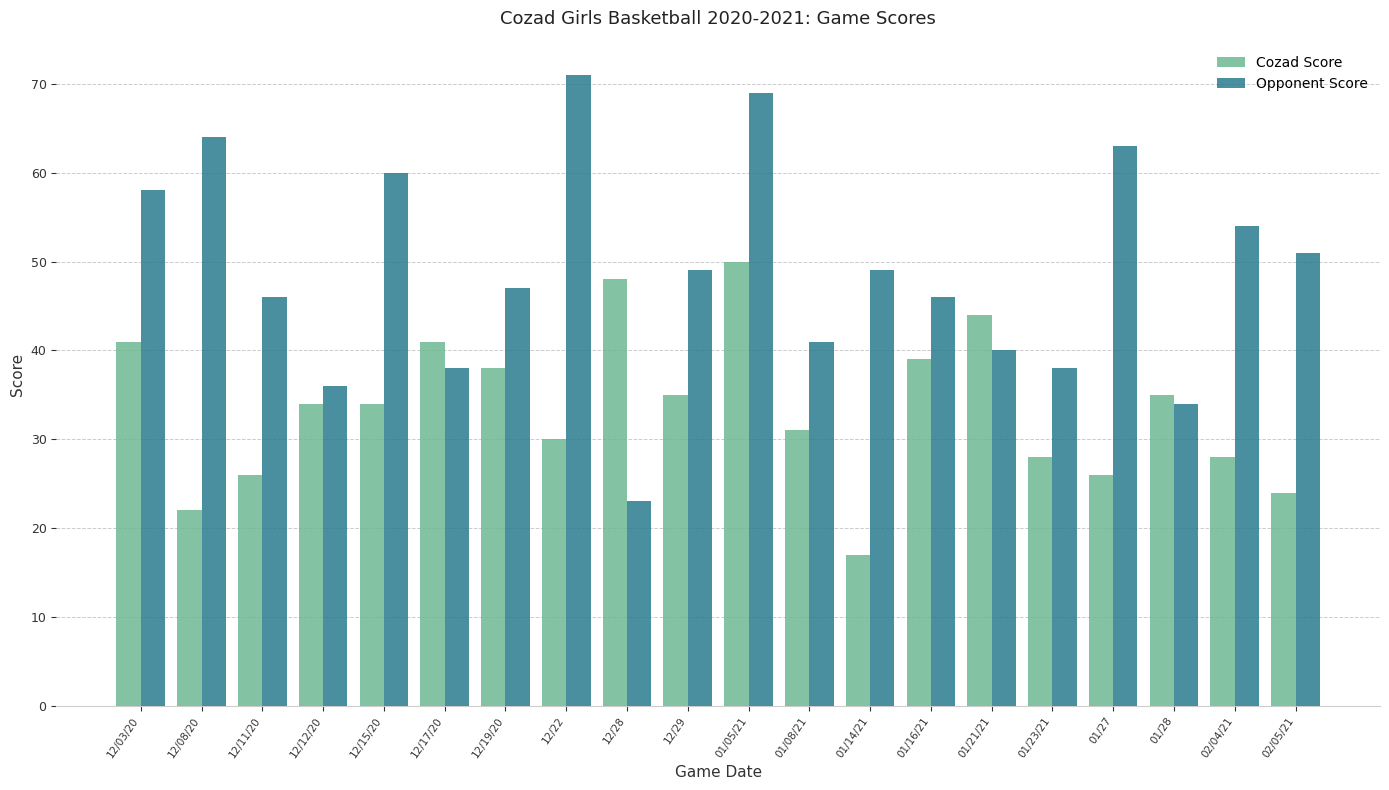

Reading left to right, what are all the values shown in this chart?

Cozad Score: 41	22	26	34	34	41	38	30	48	35	50	31	17	39	44	28	26	35	28	24
Opponent Score: 58	64	46	36	60	38	47	71	23	49	69	41	49	46	40	38	63	34	54	51